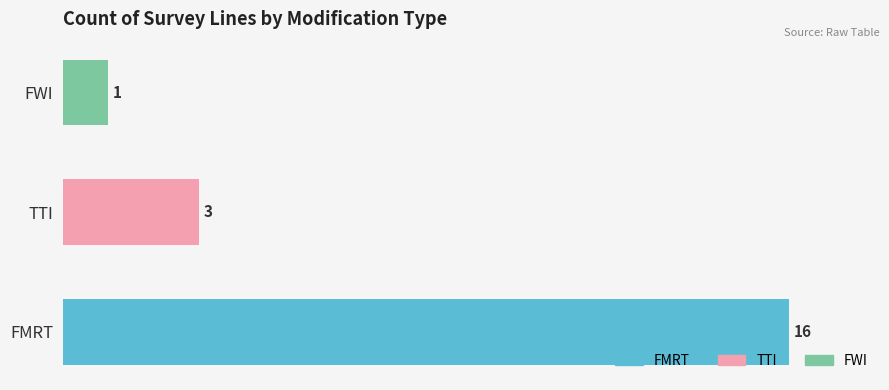

List the labels in order of value, largest first.

FMRT, TTI, FWI